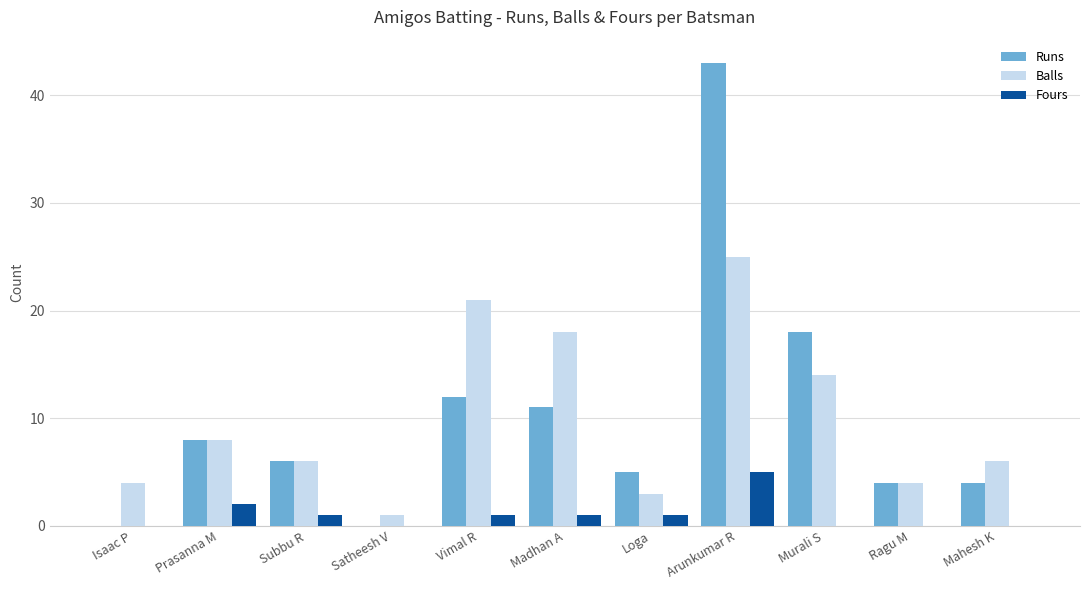

Reading right to left, list all the values displayed in this chart.

Runs: 4	4	18	43	5	11	12	0	6	8	0
Balls: 6	4	14	25	3	18	21	1	6	8	4
Fours: 0	0	0	5	1	1	1	0	1	2	0